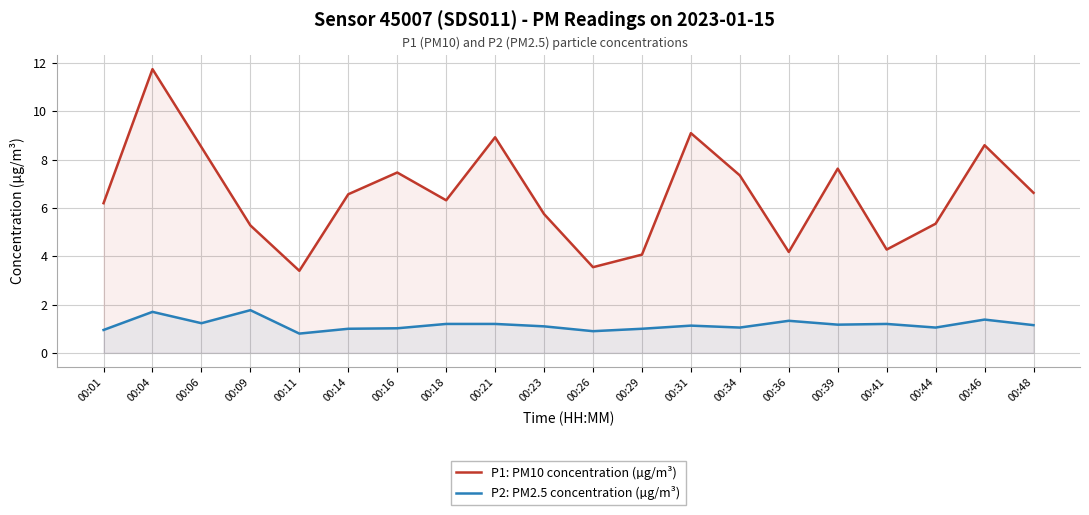

What is the total value across all series at 00:39?

8.8